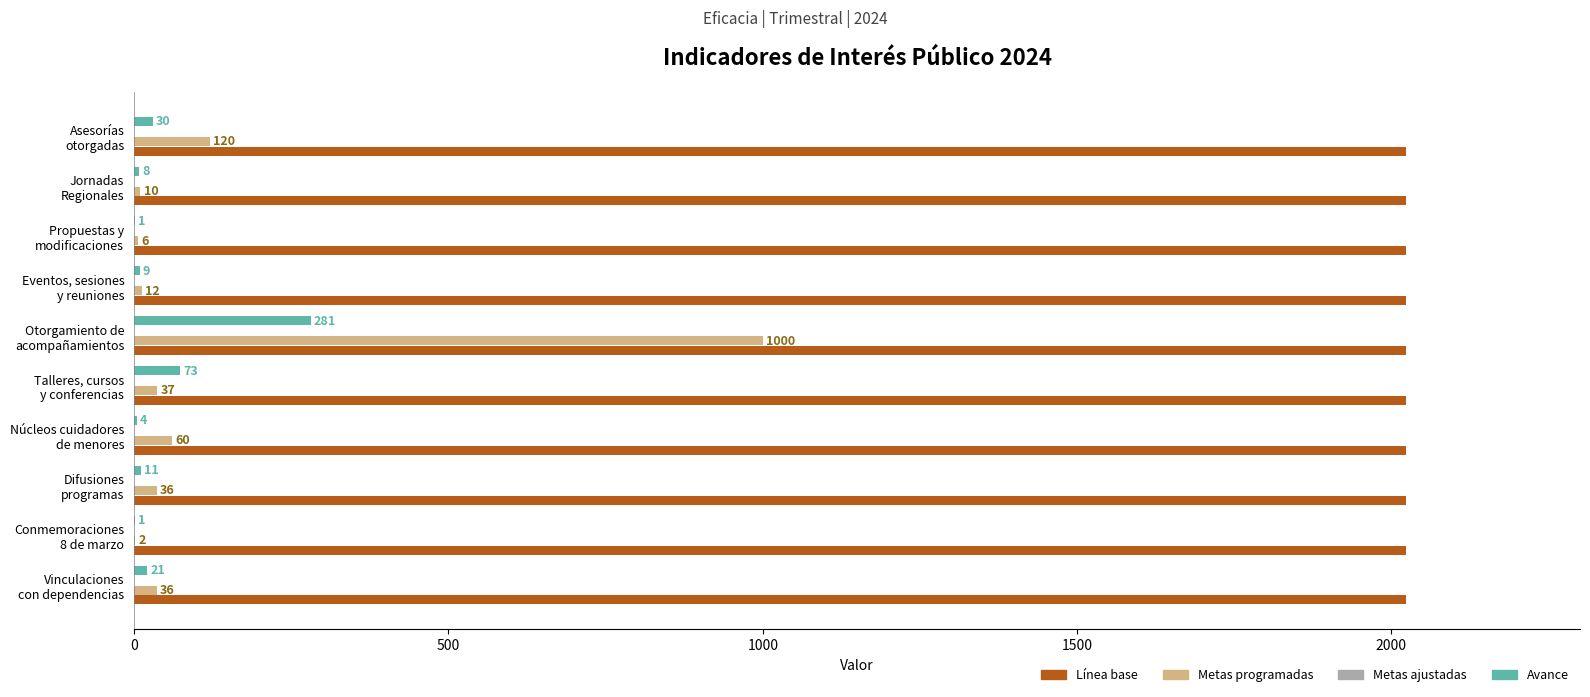

Which series has the largest total across all categories?

Línea base